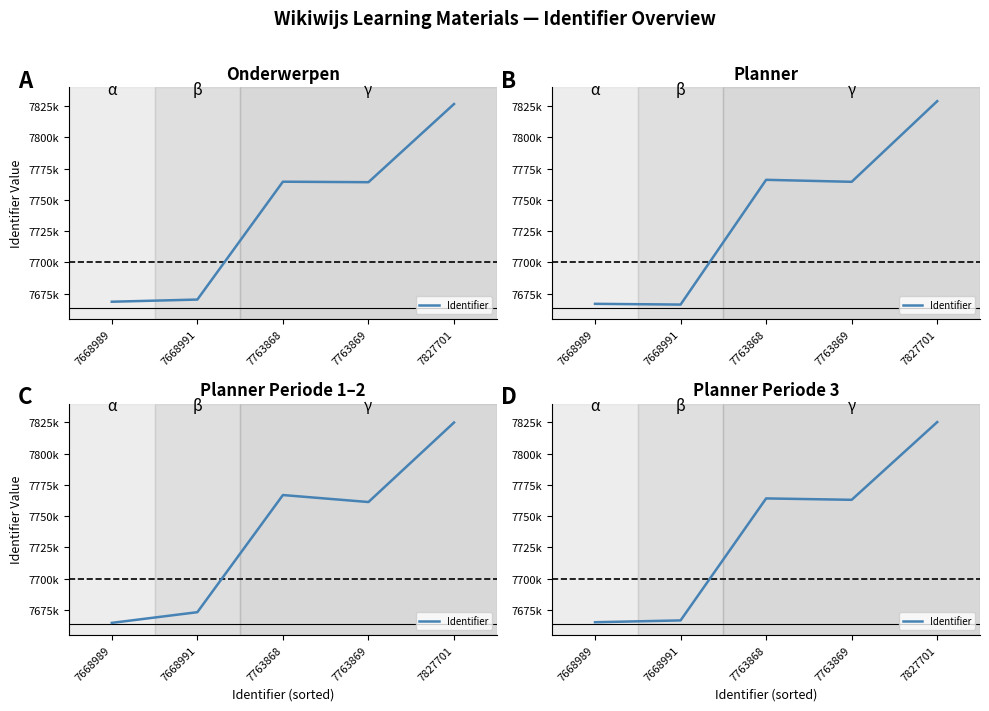

Read the value at 7668989.

7665189.9